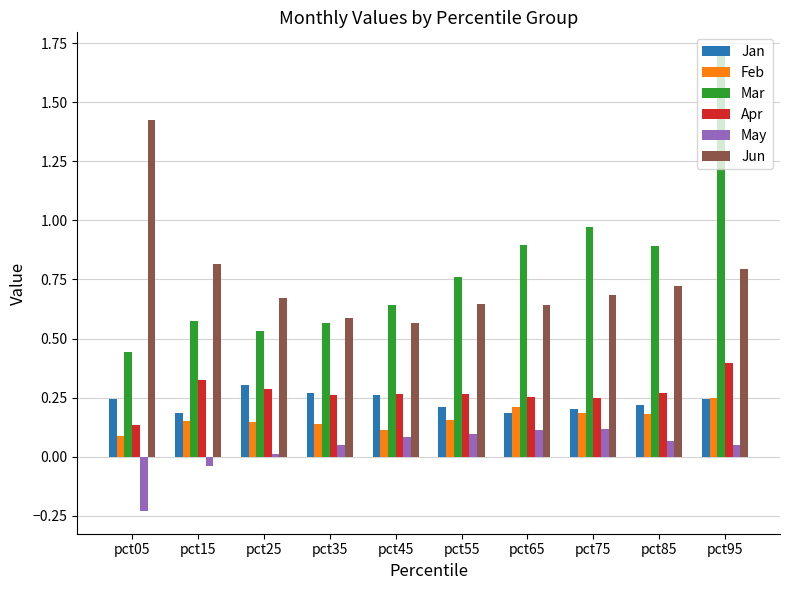

The Jun series shows 0.4 at pct15. True or false?

False